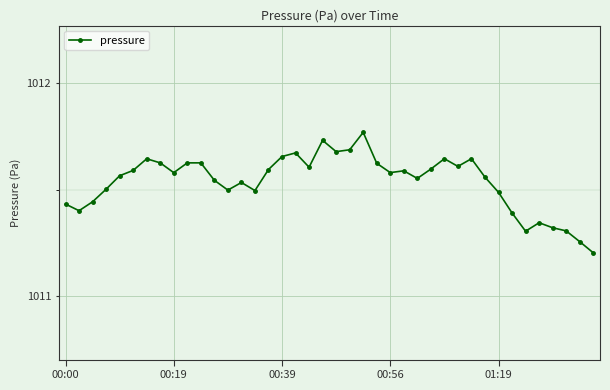

What is the value of the 40th point from the left?

1011.2